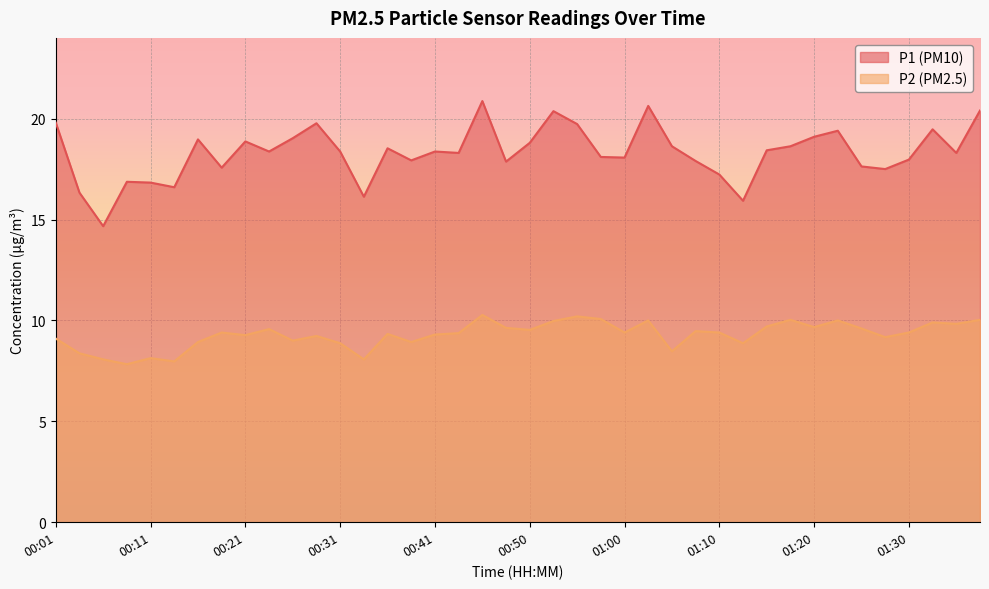

How many lines are shown in the chart?

2